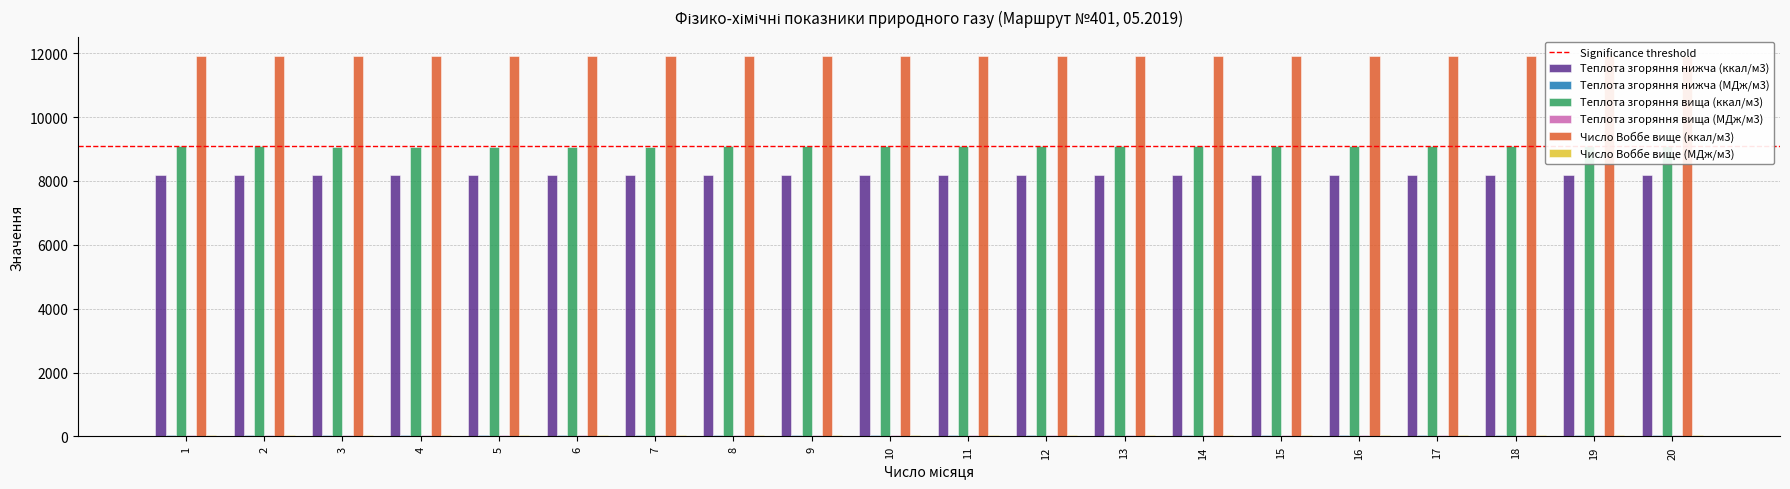

Where is Теплота згоряння вища (МДж/м3) nearest to the value 38?

3